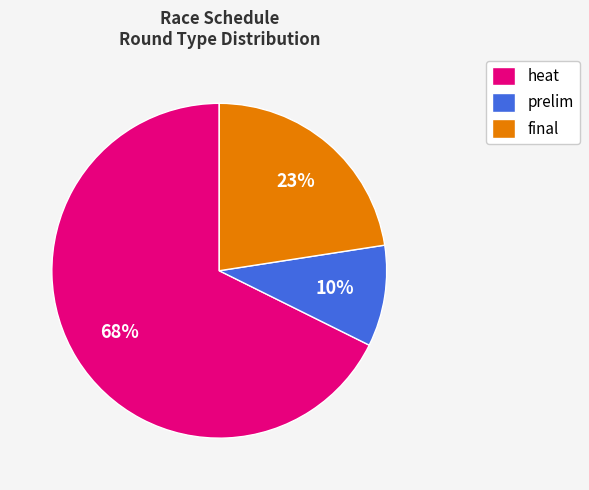

Is there a majority slice in this chart?

Yes